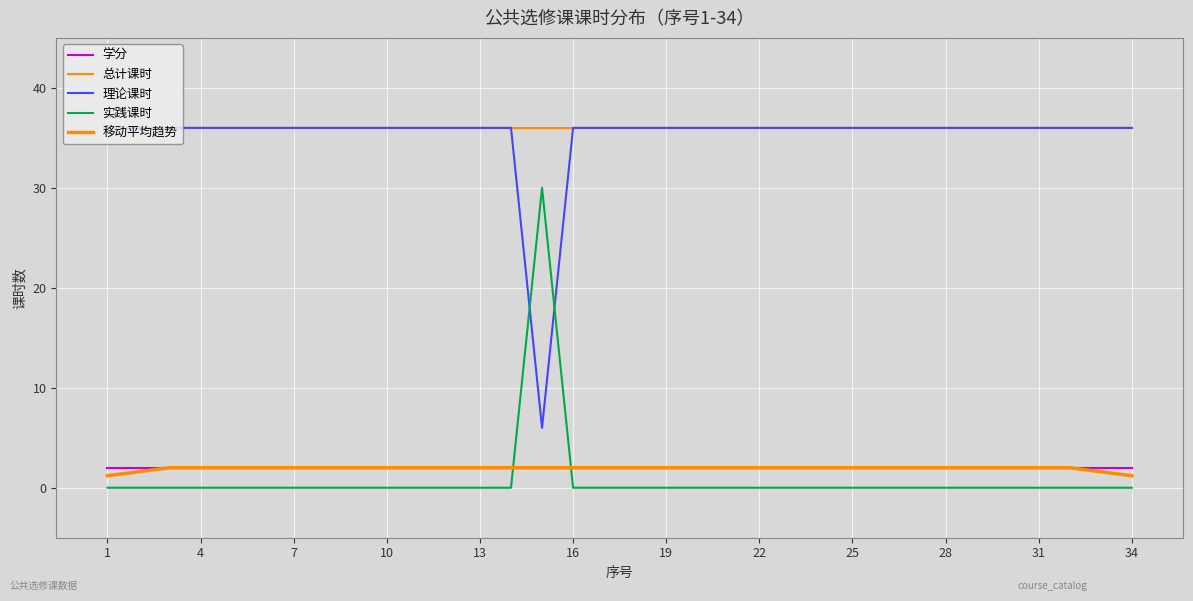

How many lines are shown in the chart?

5